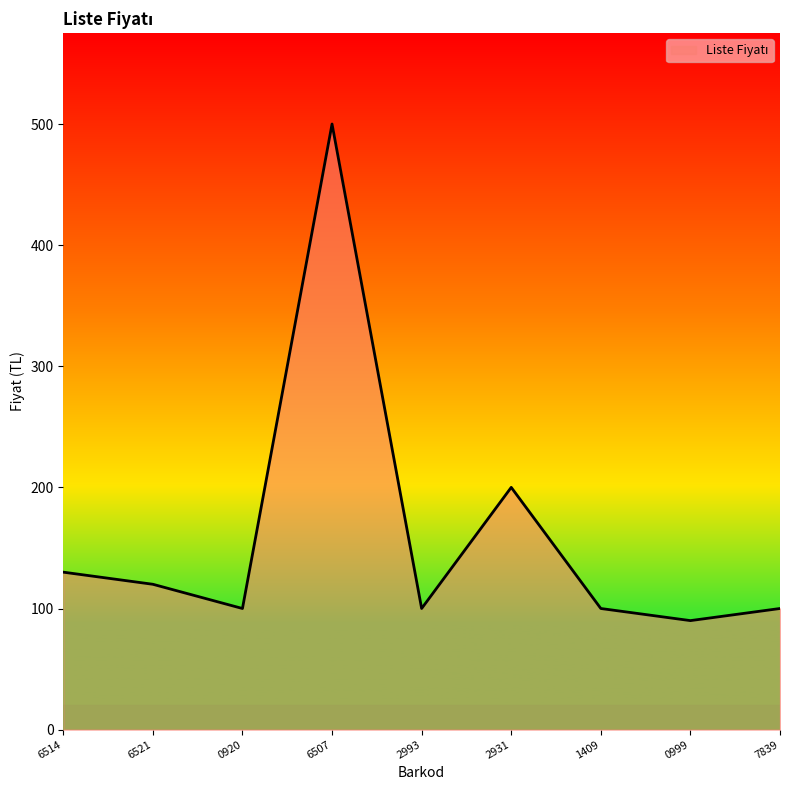

The value at 2993 is 157. True or false?

False